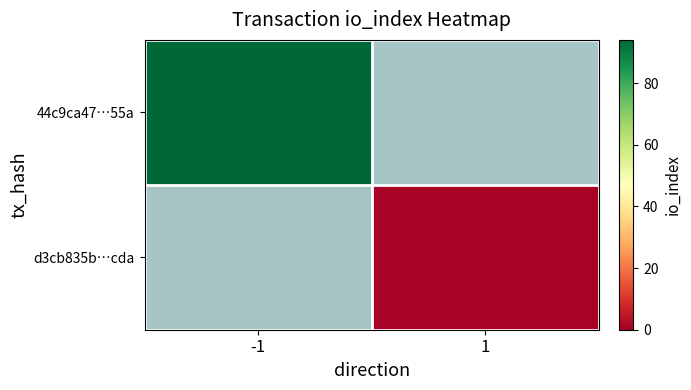

At how many categories does at least one series exceed 55?

1